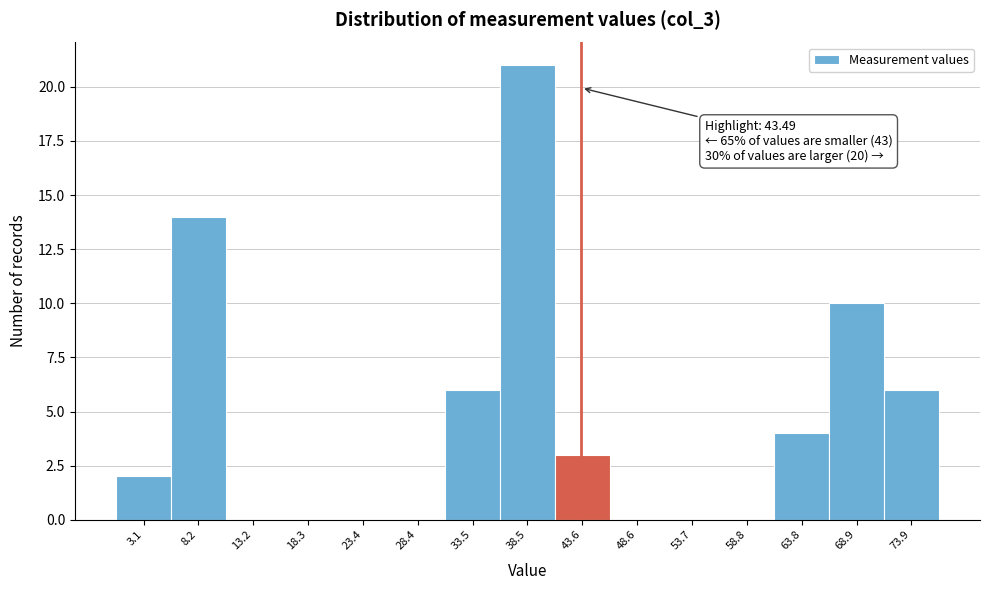

Over which range of the x-axis is the bar tallest?

36 to 41